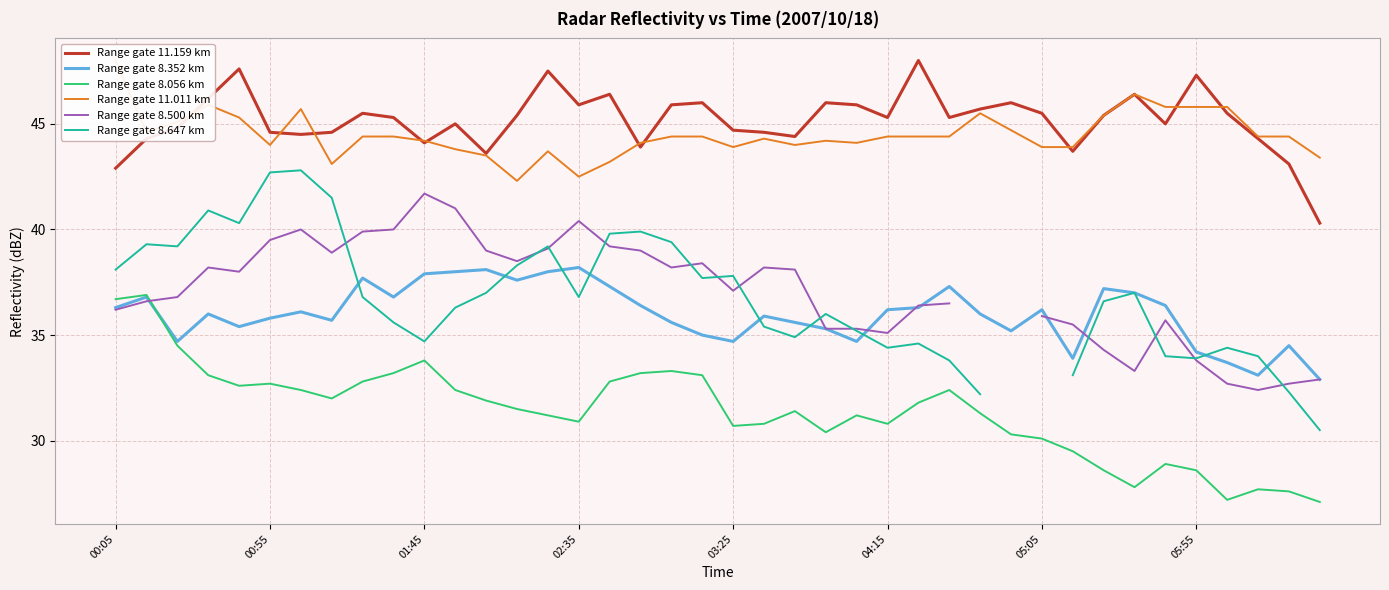

Where does the Range gate 8.056 km series first go above 31?

00:05